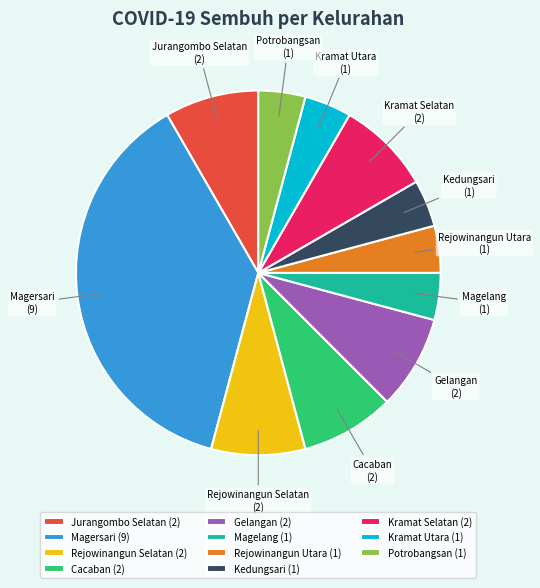

Do Potrobangsan and Cacaban together represent more than half of the pie?

No